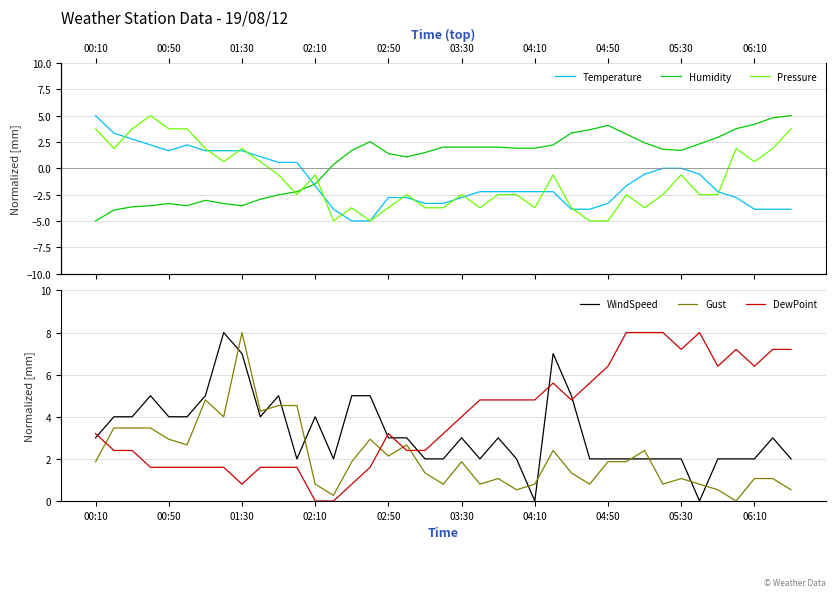

What is the maximum value for DewPoint?

8.0